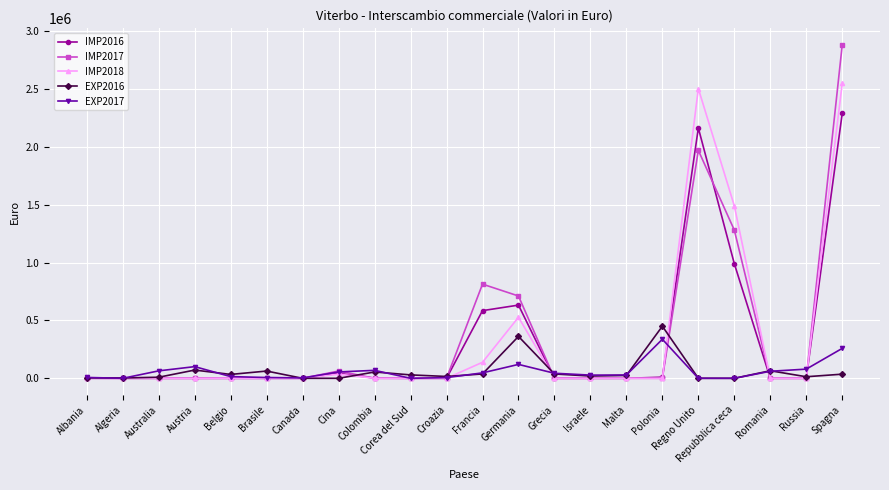

Is the value of IMP2018 at Israele greater than the value of EXP2016 at Polonia?

No